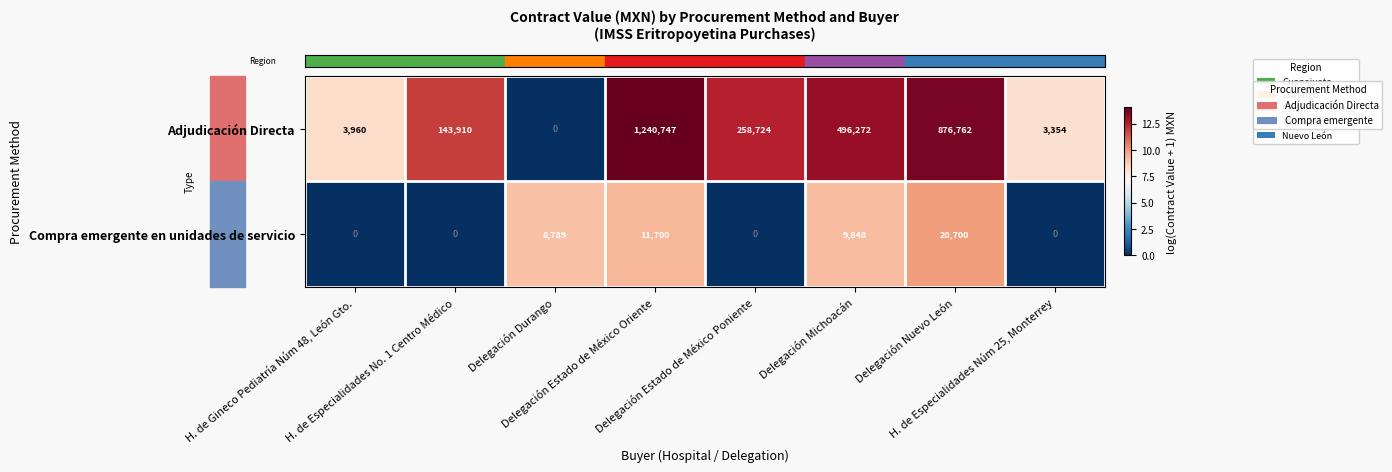

List the series in order of their overall mean, highest first.

Adjudicación Directa, Compra emergente en unidades de servicio